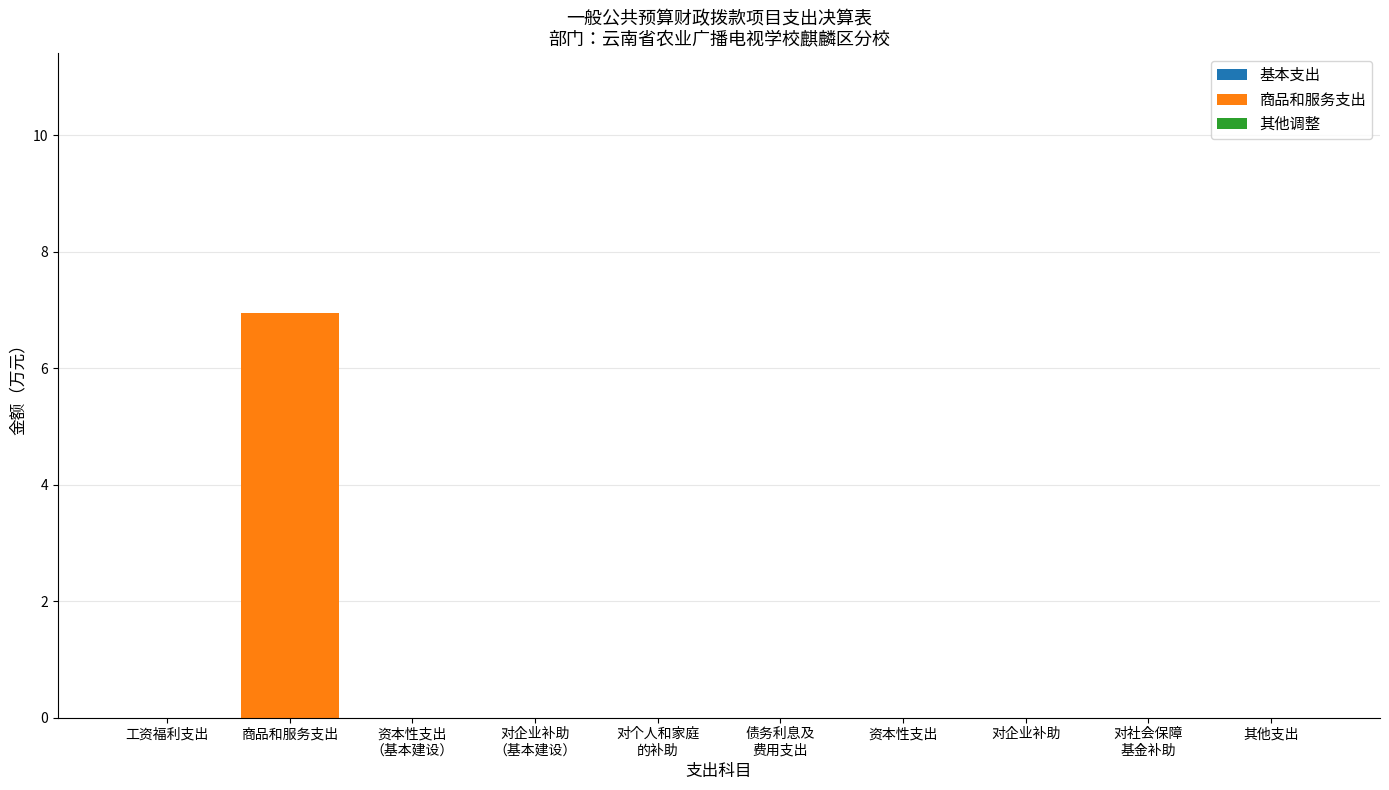

The value at 资本性支出 is 3.0. True or false?

False